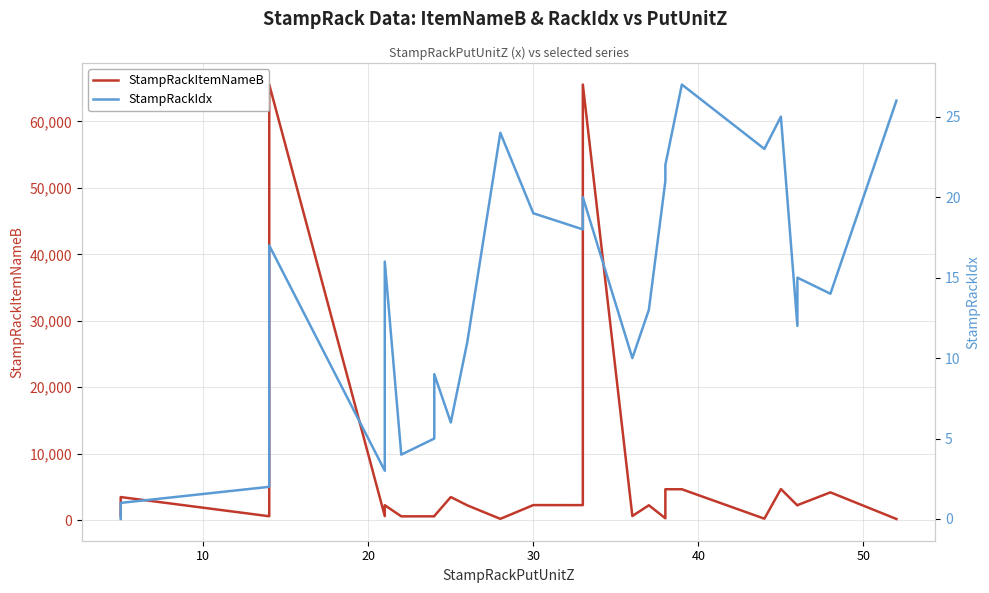

What is the maximum value shown in the chart?

65534